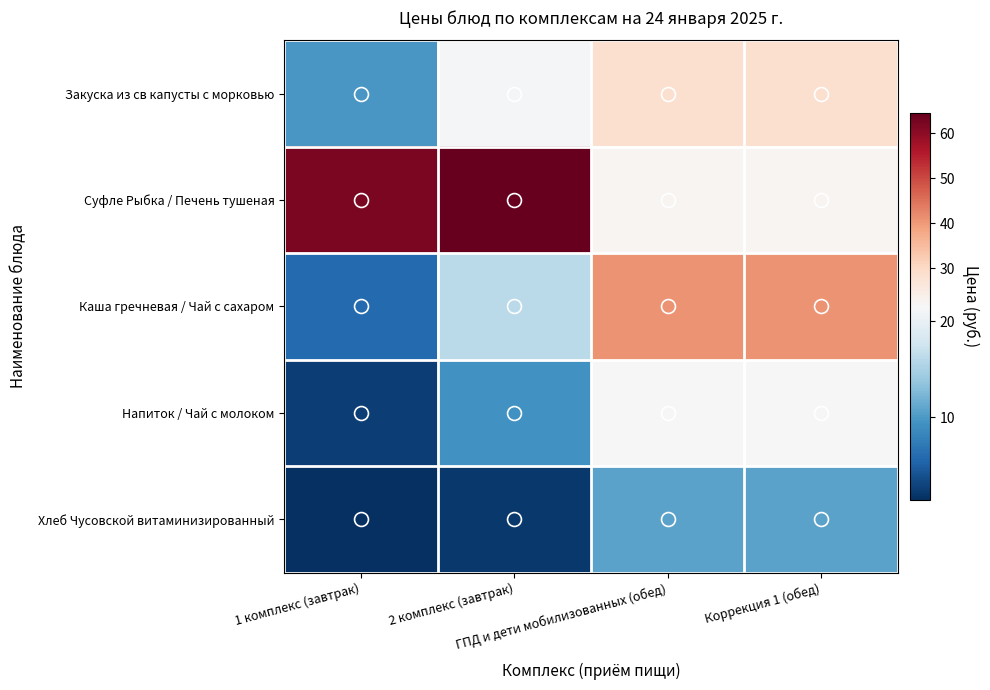

Reading right to left, list all the values displayed in this chart.

Закуска из св капусты с морковью: Коррекция 1 (обед)=28.6	ГПД и дети мобилизованных (обед)=28.6	2 комплекс (завтрак)=21.2	1 комплекс (завтрак)=9.8
Суфле Рыбка / Печень тушеная: Коррекция 1 (обед)=22.5	ГПД и дети мобилизованных (обед)=22.5	2 комплекс (завтрак)=64.6	1 комплекс (завтрак)=62.0
Каша гречневая / Чай с сахаром: Коррекция 1 (обед)=40.8	ГПД и дети мобилизованных (обед)=40.8	2 комплекс (завтрак)=16.1	1 комплекс (завтрак)=5.9
Напиток / Чай с молоком: Коррекция 1 (обед)=21.8	ГПД и дети мобилизованных (обед)=21.8	2 комплекс (завтрак)=9.3	1 комплекс (завтрак)=2.6
Хлеб Чусовской витаминизированный: Коррекция 1 (обед)=10.7	ГПД и дети мобилизованных (обед)=10.7	2 комплекс (завтрак)=2.1	1 комплекс (завтрак)=1.4